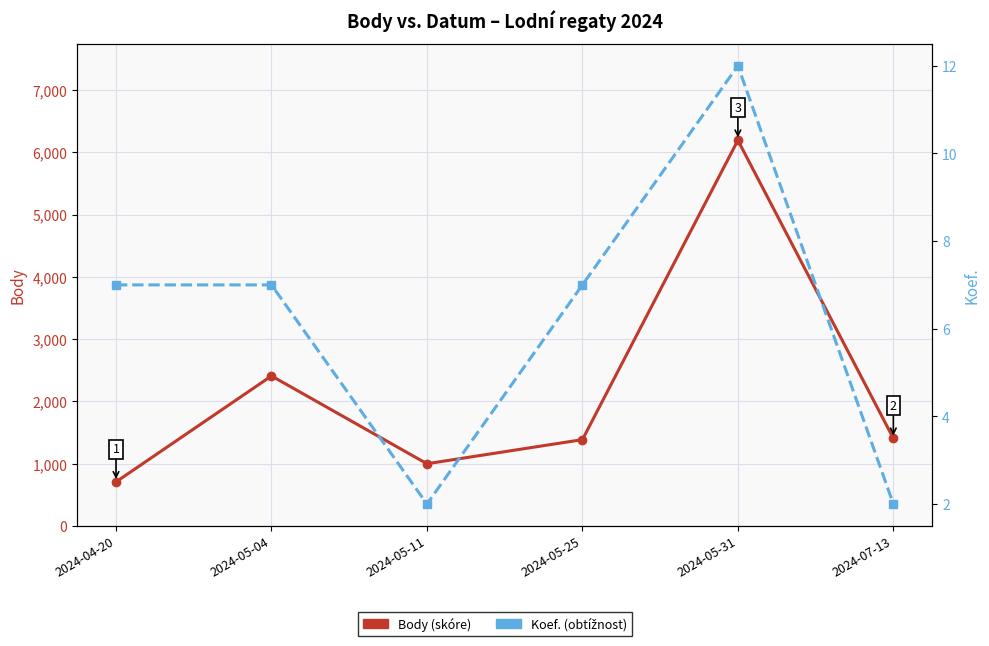

Which has a higher value, 2024-04-20 or 2024-05-04?

2024-05-04